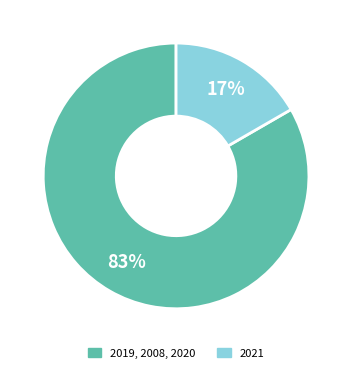

How many slices are in this pie chart?

2